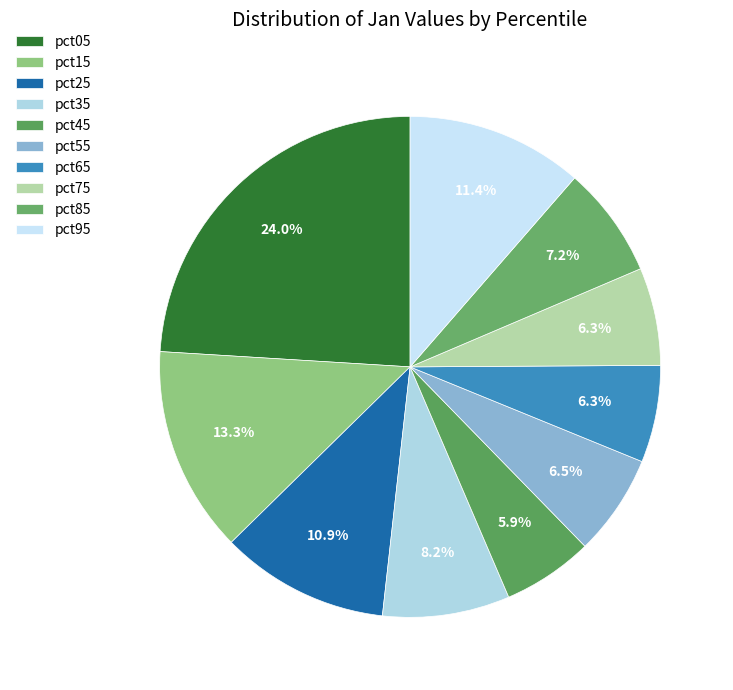

Is it true that pct95 is 17% of the pie?

False